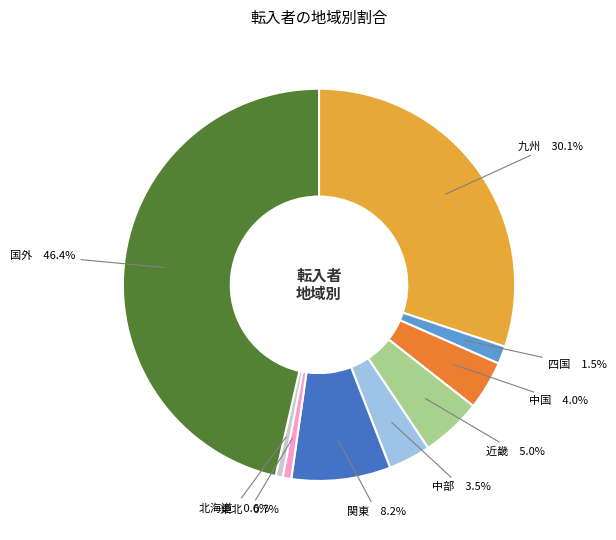

Which category has the biggest portion of the pie?

国外